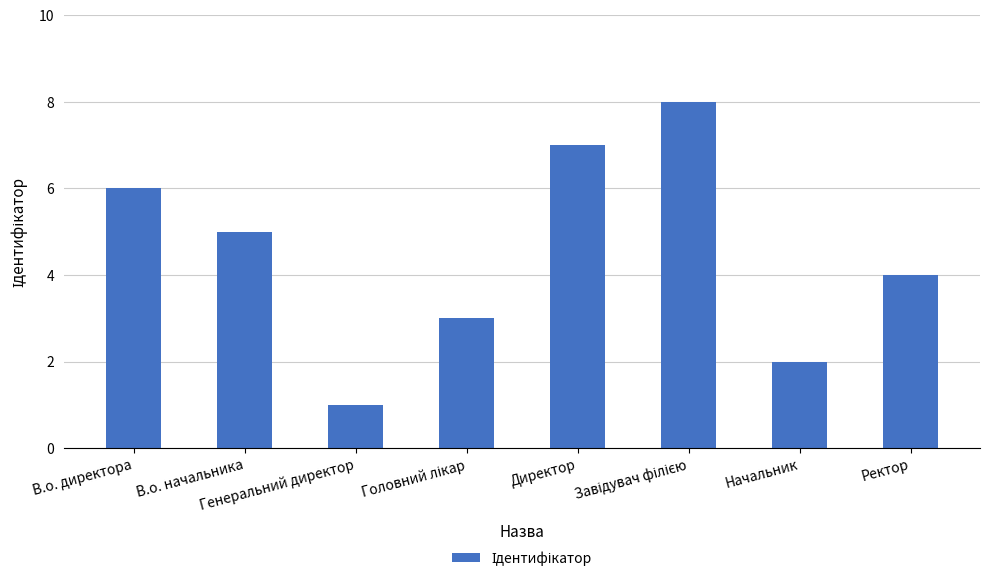

How many data points does each series have?

8